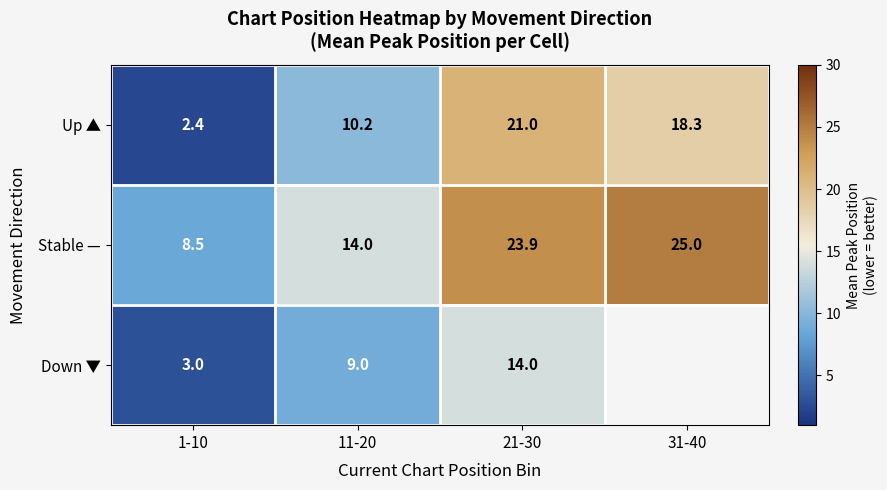

How many values in the Stable — series are below 23?

2